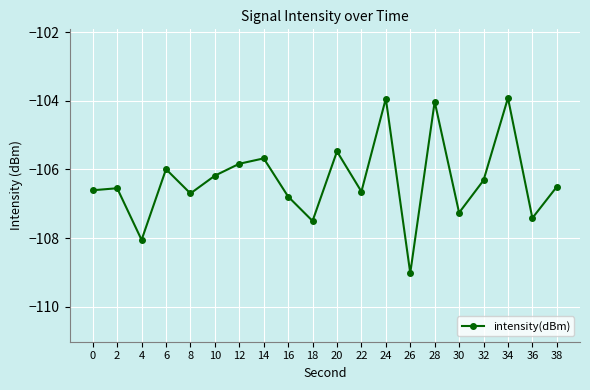

Does the chart have visible grid lines?

Yes